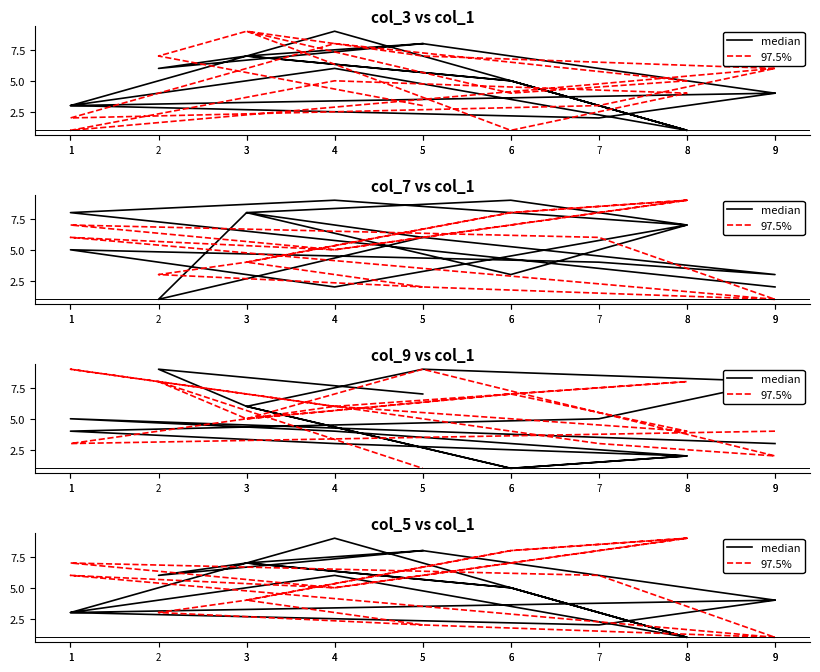

What is the sum of the median values at 1 and 5?

11